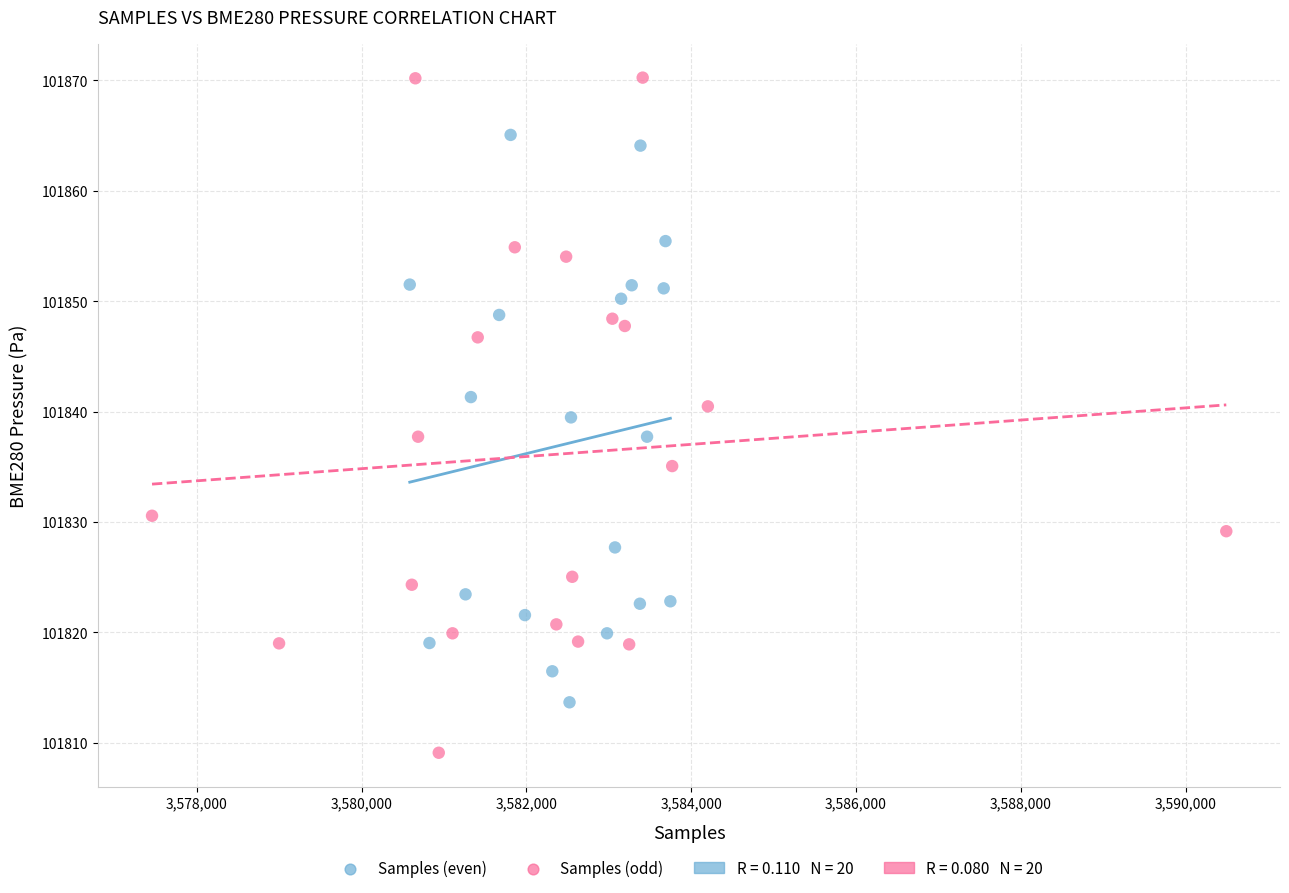

Which series has the widest spread of Y values?

Samples (odd)